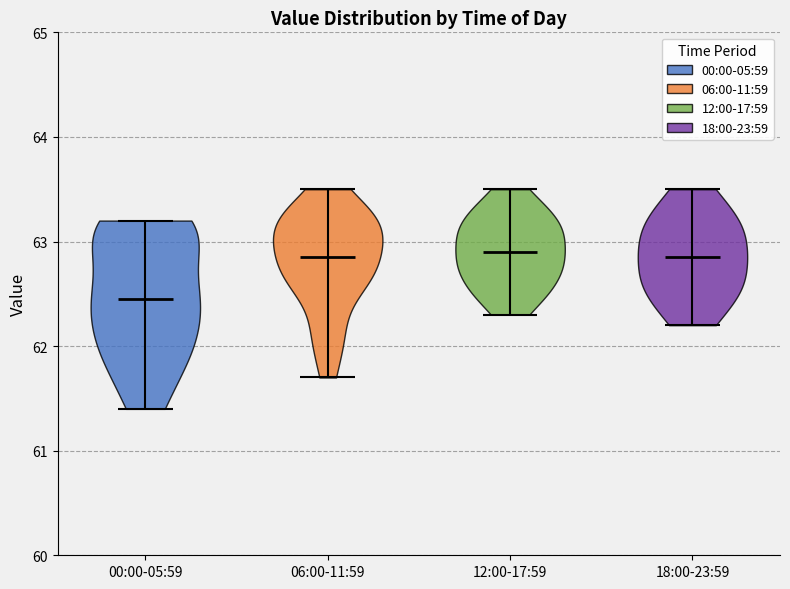

Where does the median line of the violin for 12:00-17:59 sit on the y-axis? The values are not printed on the chart, so give them approximately, as read against the axis.

62.9